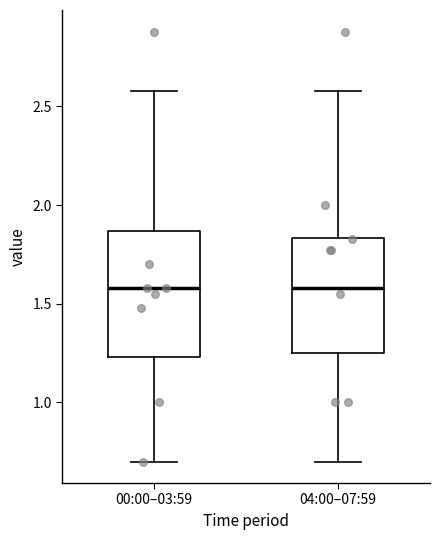

Reading left to right, transcribe this box plot: for each box, give where its median line is, the range the box spans, and where its two whiskers end, as read against the y-axis. The values are not printed on the chart, so give them approximately, as read against the axis.

00:00–03:59: median 1.60, box 1.25 to 1.85, whiskers 0.70 to 2.60
04:00–07:59: median 1.60, box 1.25 to 1.85, whiskers 0.70 to 2.60